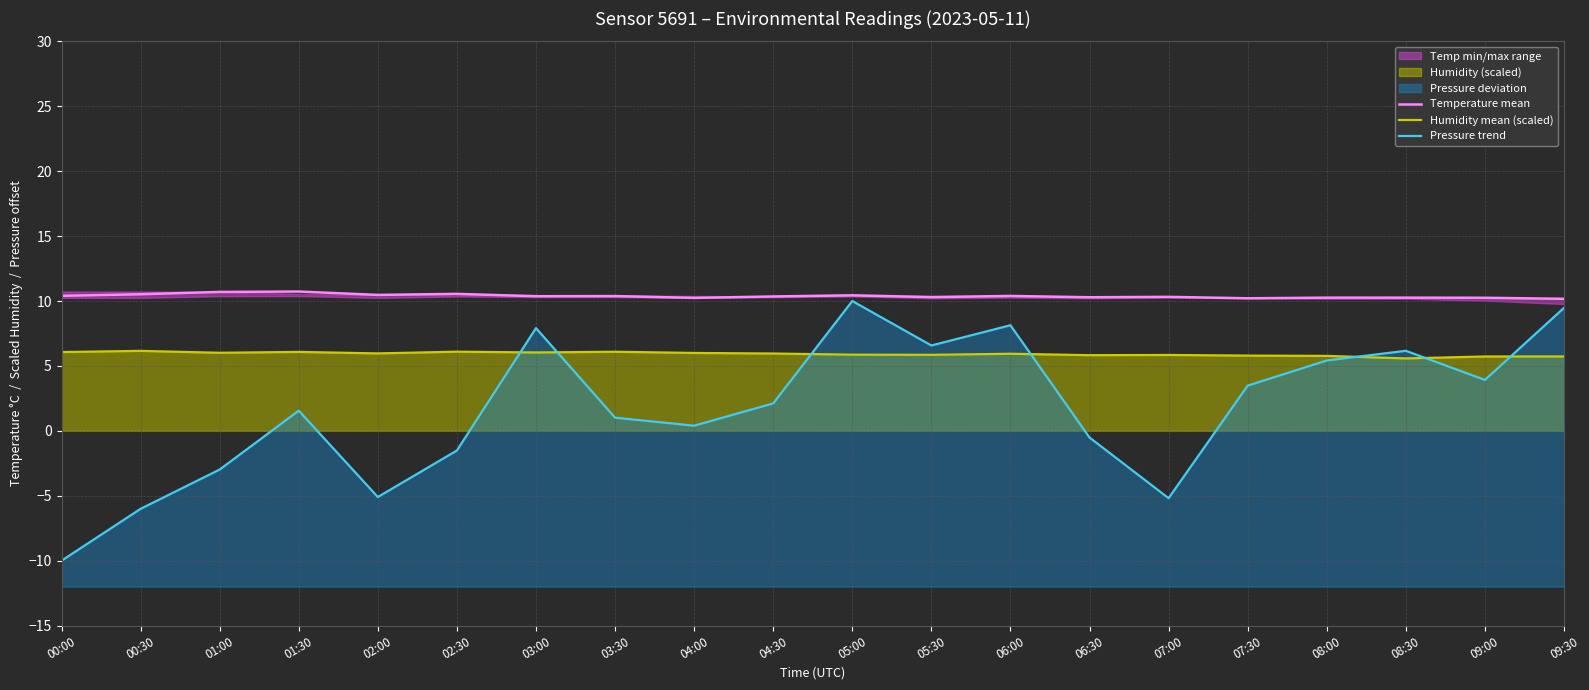

True or false: Temperature mean and Humidity mean (scaled) intersect in this chart.

False